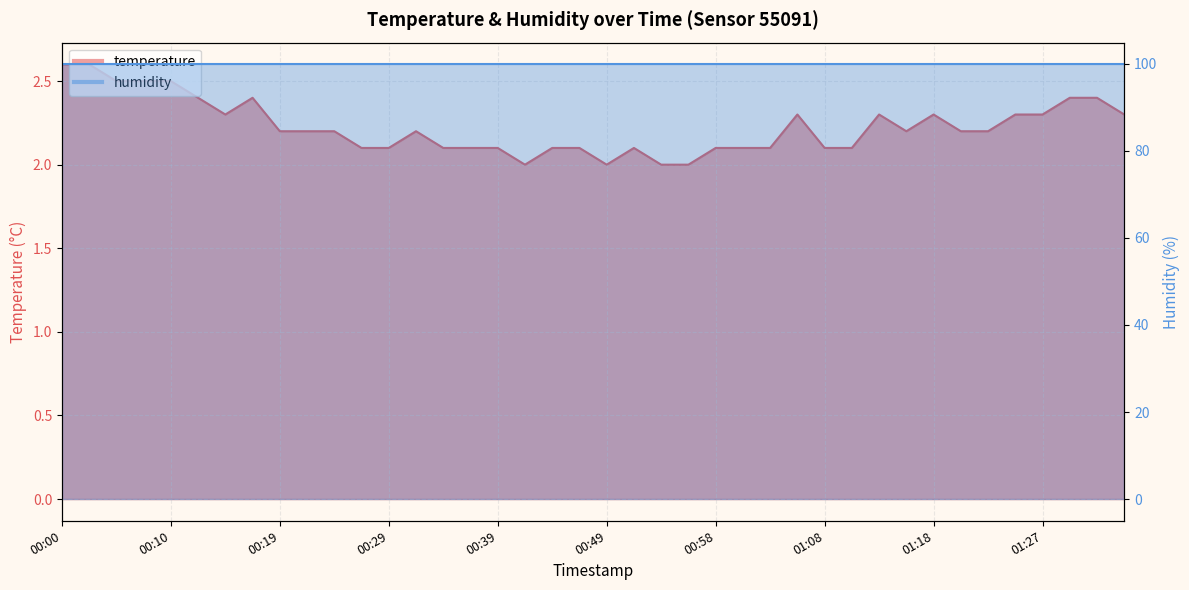

What is the change in value from 00:56 to 01:35?

+0.3